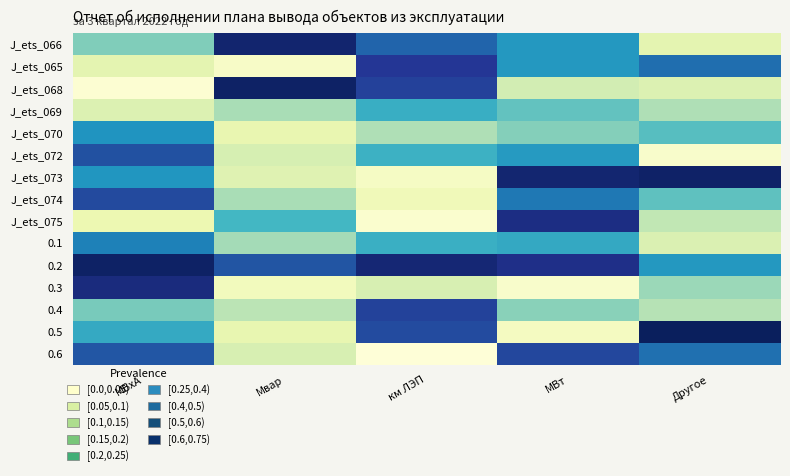

Which series has the largest total across all categories?

0.2